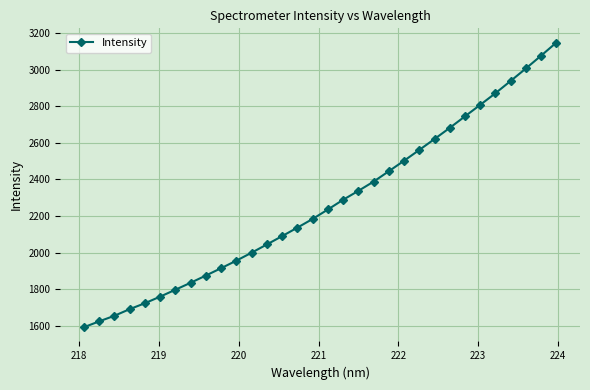

How many data points are above 2235?

16